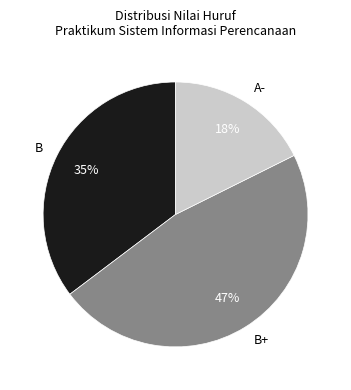

Between A- and B, which is larger?

B